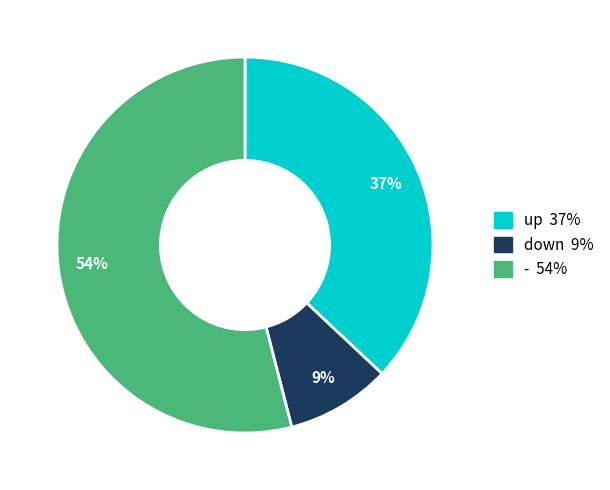

Does up account for over 50% of the chart?

No